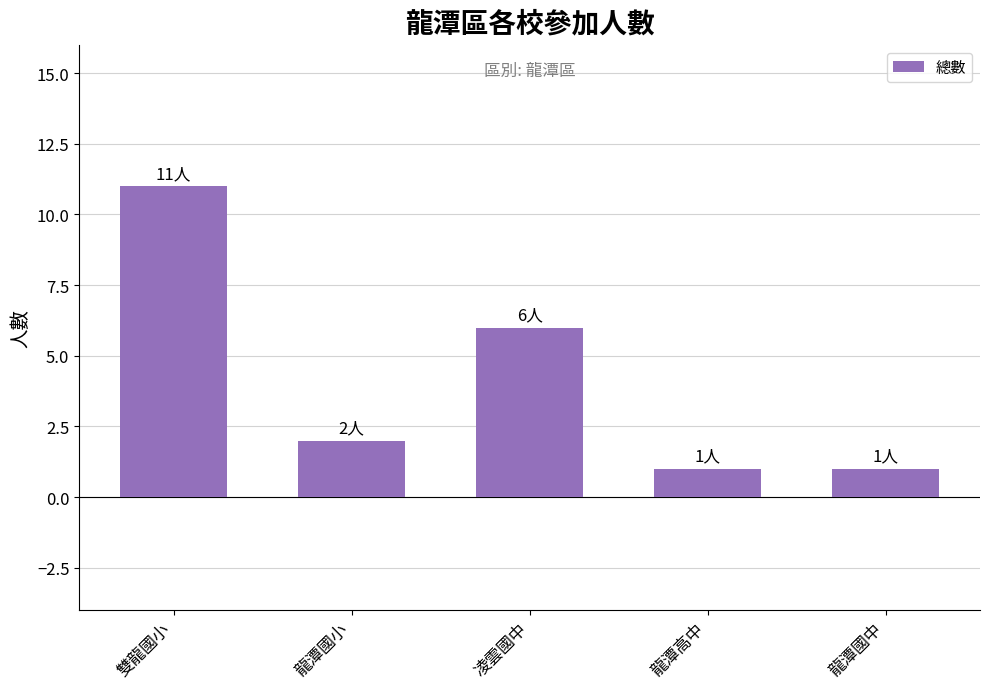

How many data points does each series have?

5